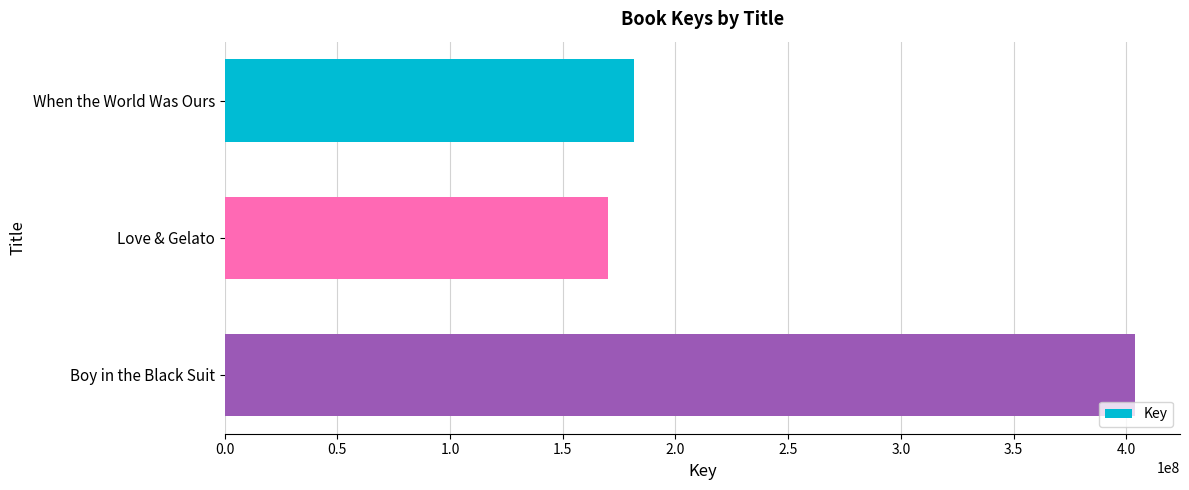

Rank the categories by value from highest to lowest.

Boy in the Black Suit, When the World Was Ours, Love & Gelato